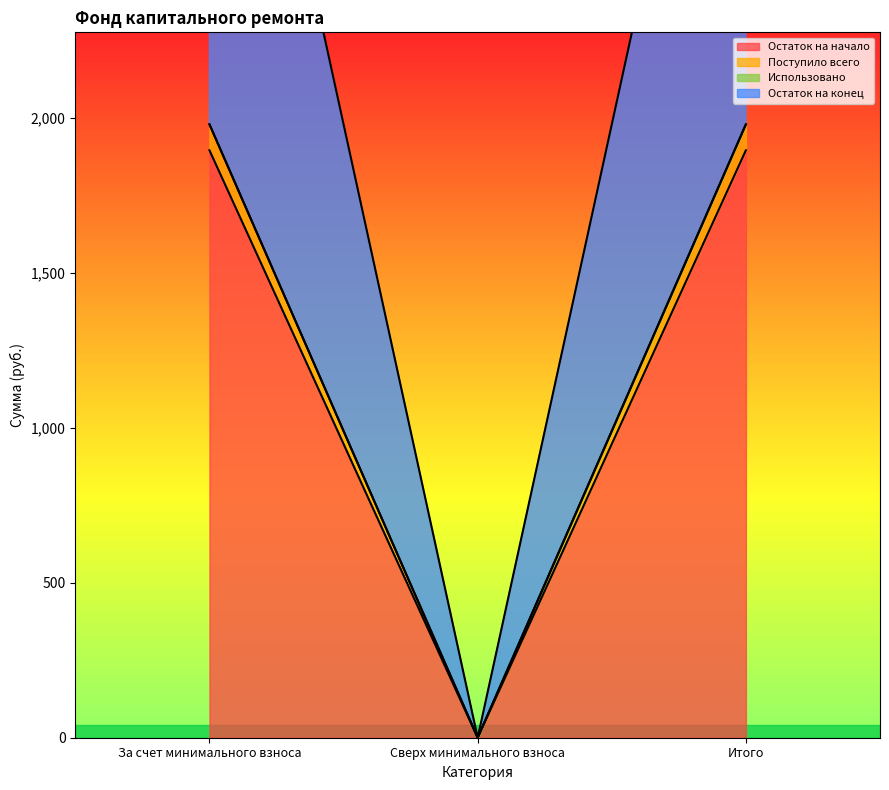

How many values in the Остаток на начало series exceed 1896?

2